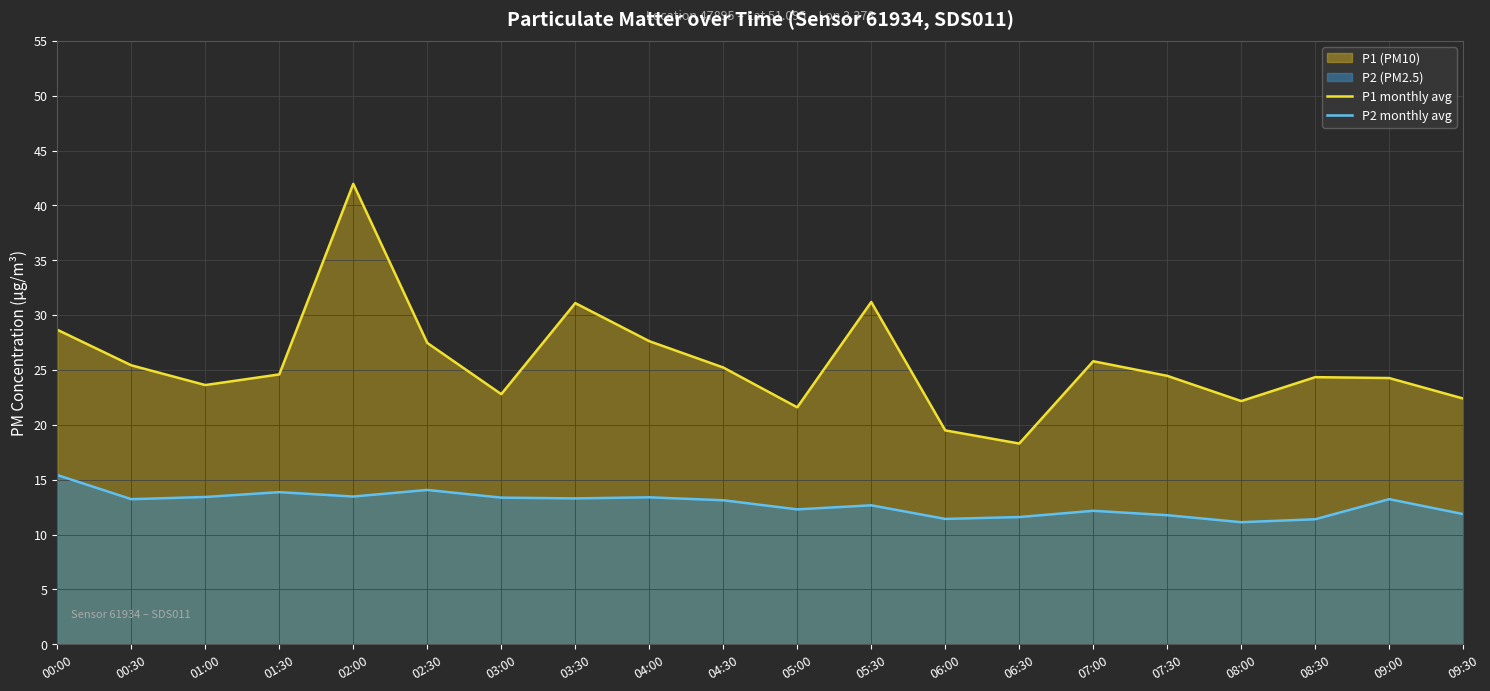

List the series in order of their peak value, highest first.

P1 monthly avg, P2 monthly avg